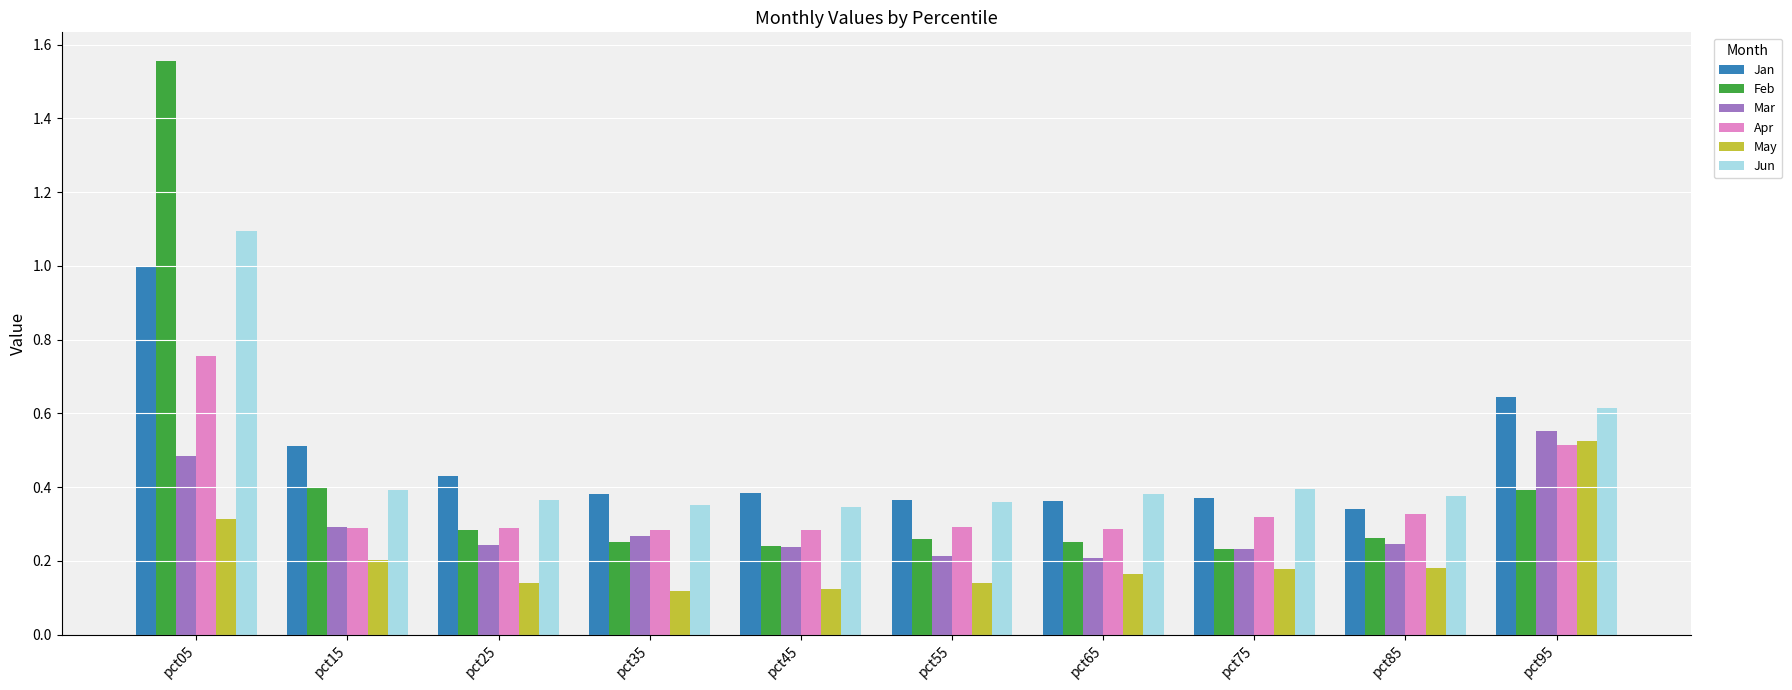

Rank the series by their maximum value, from lowest to highest.

May, Mar, Apr, Jan, Jun, Feb